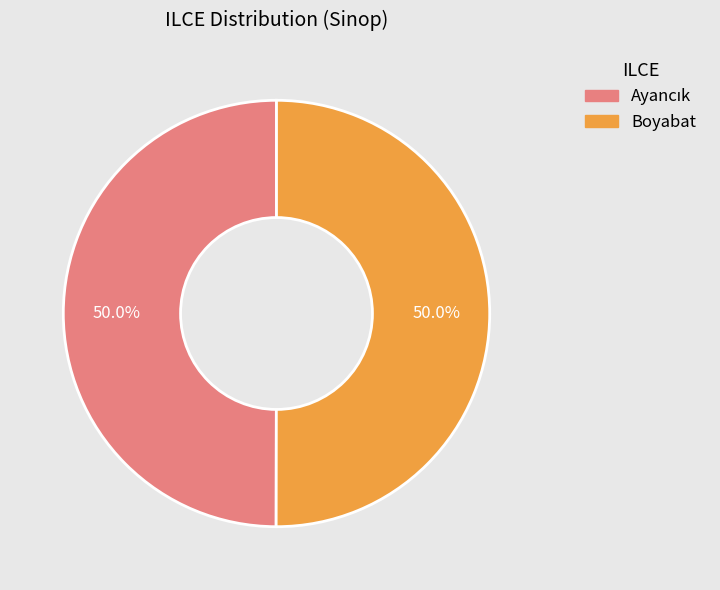

How much of the chart is everything except Boyabat?

50.0%